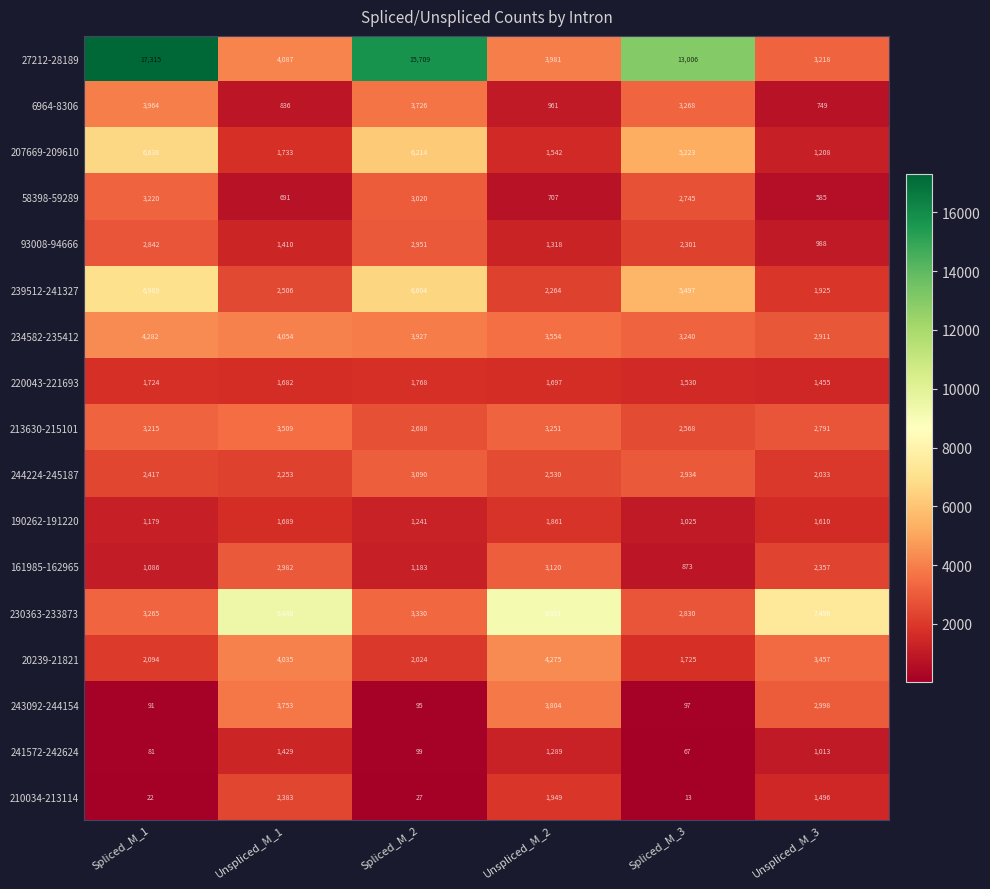

Which series has the largest total across all categories?

27212-28189